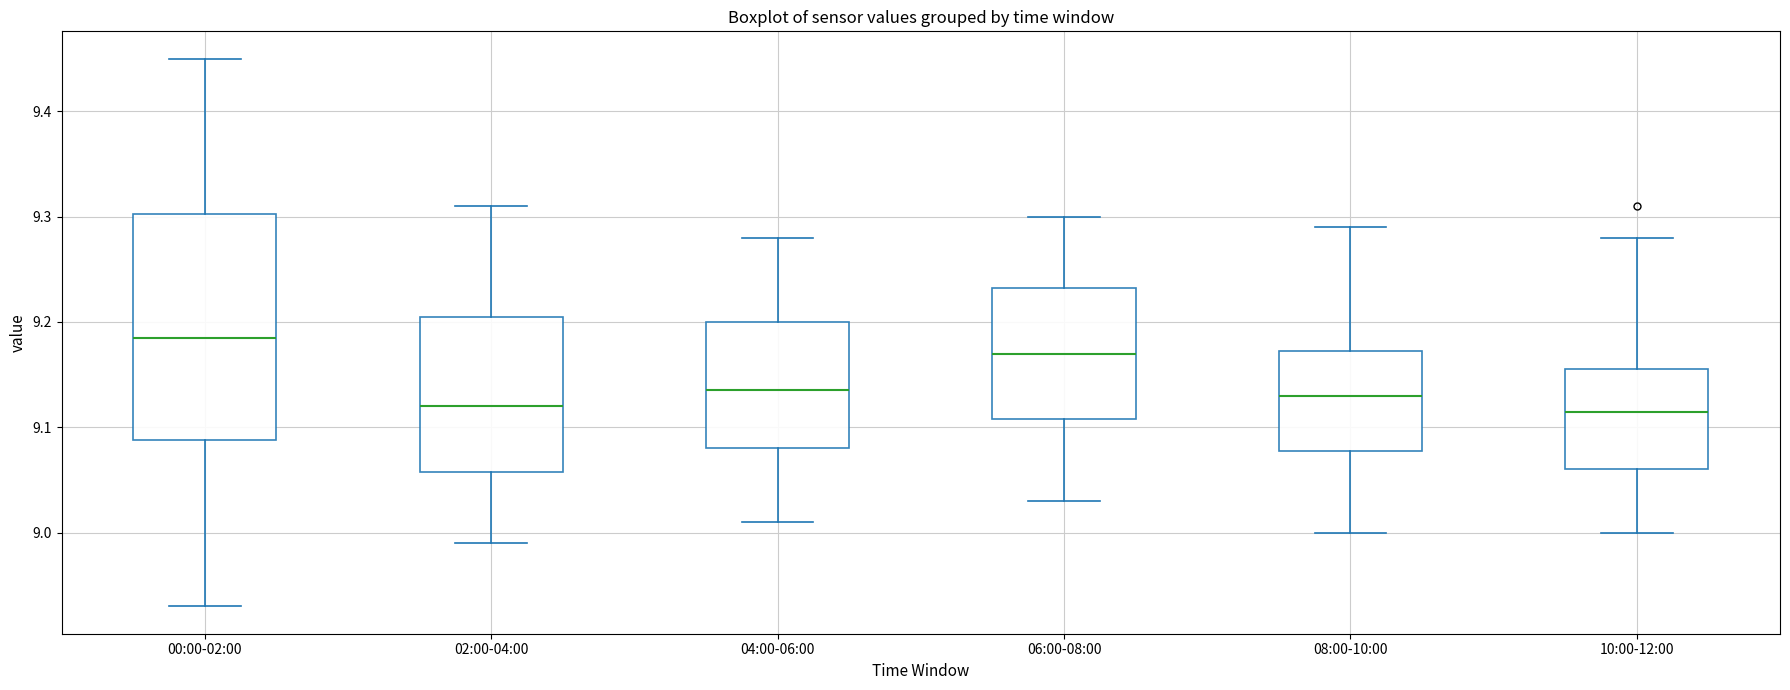

Where is the lower edge of the box for 04:00-06:00 on the y-axis? The values are not printed on the chart, so give them approximately, as read against the axis.

9.08